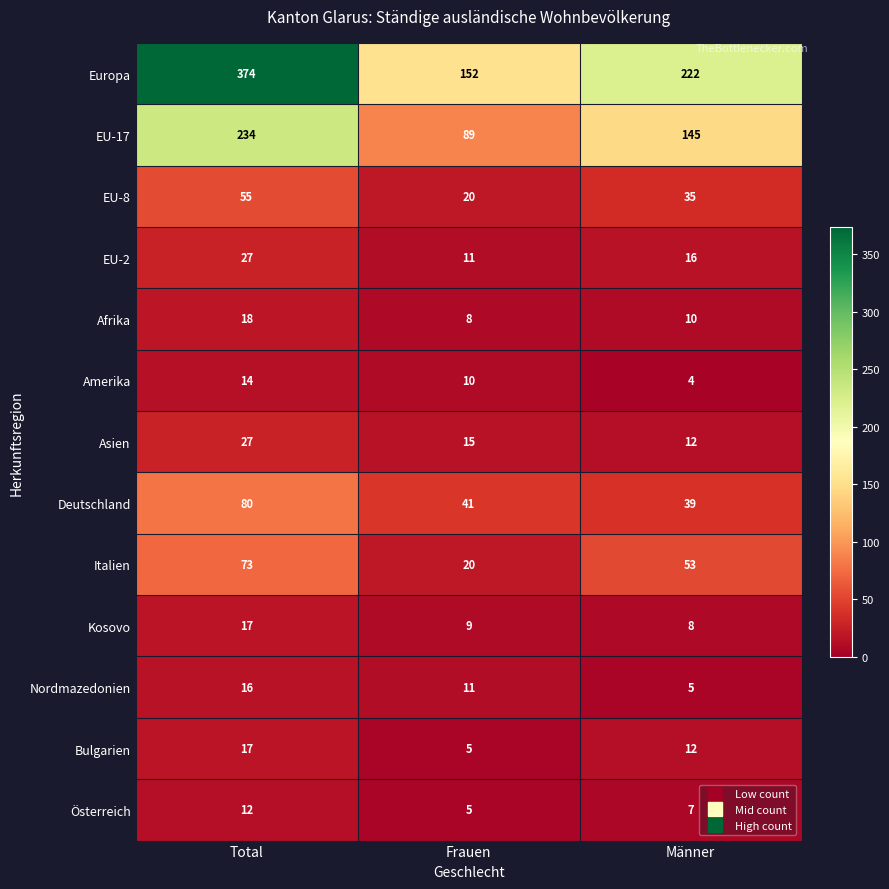

The value of Europa at Total is 259. True or false?

False